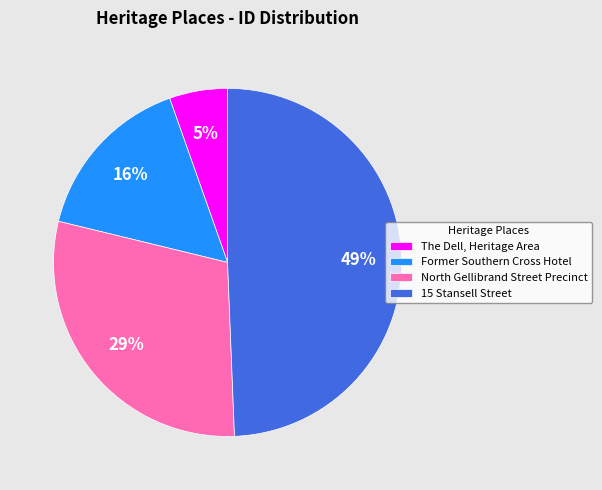

Is it true that North Gellibrand Street Precinct is 29% of the pie?

True